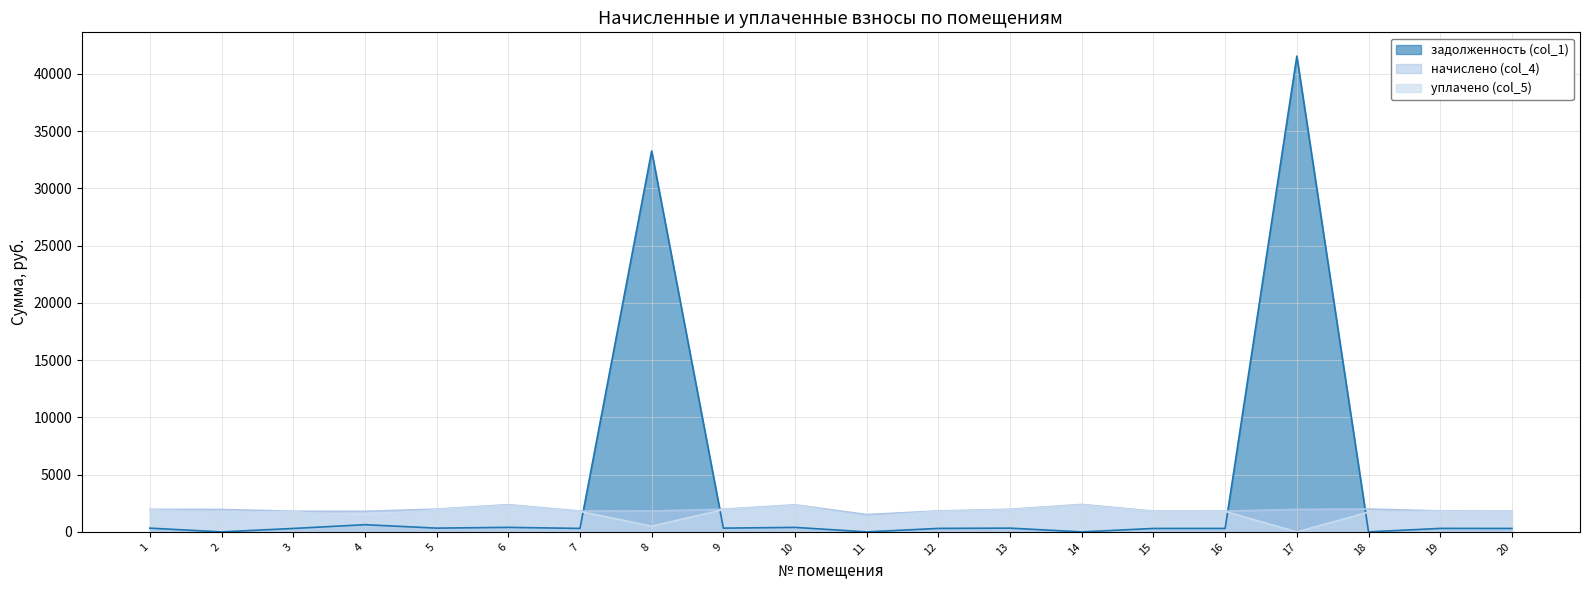

Reading right to left, extract all data points from this chart.

задолженность (col_1): 301.7	305.0	0.0	41539.0	303.0	301.7	0.0	329.0	305.0	0.0	393.6	329.7	33258.8	303.0	396.3	331.0	629.0	301.0	0.0	328.3
начислено (col_4): 1810.2	1830.2	1998.0	1962.1	1818.2	1810.2	2397.6	1974.0	1830.2	1515.2	2361.7	1978.0	1822.2	1818.2	2377.6	1986.0	1798.2	1806.2	1961.3	1970.0
уплачено (col_5): 1779.4	1799.0	1724.8	0.0	1787.2	1779.4	2355.8	1940.4	1799.0	1307.9	2321.5	1944.4	500.0	1787.2	2337.2	1952.2	1240.0	1775.5	1693.1	1936.5